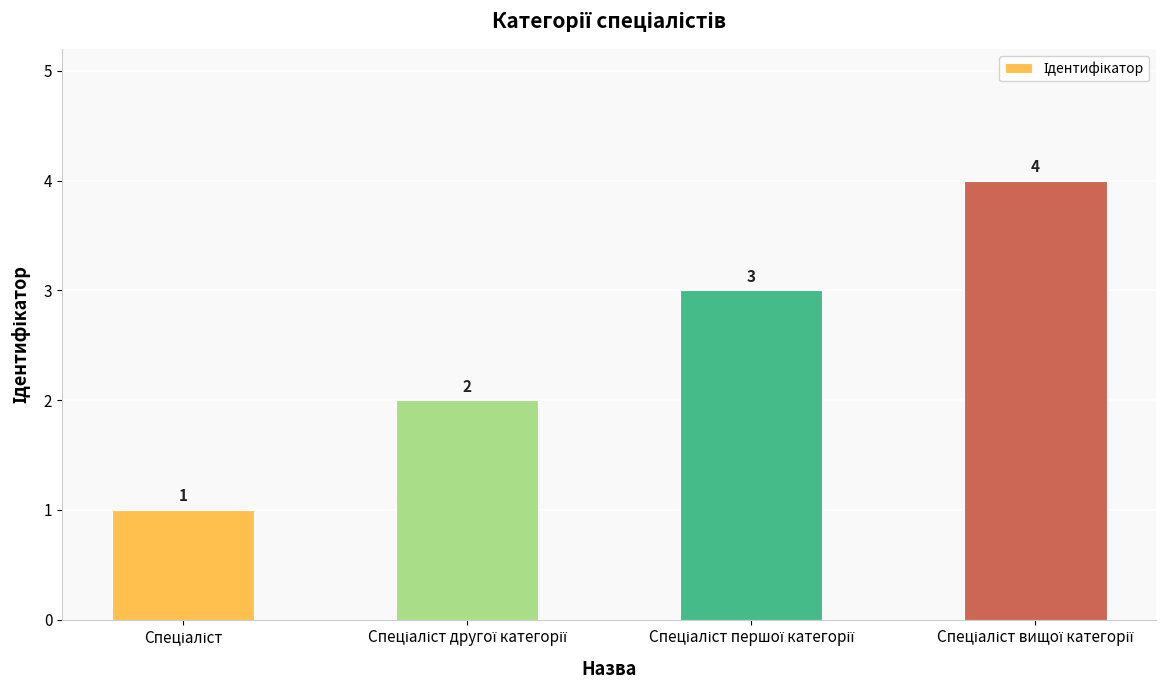

What is the difference between the maximum and minimum values?

3